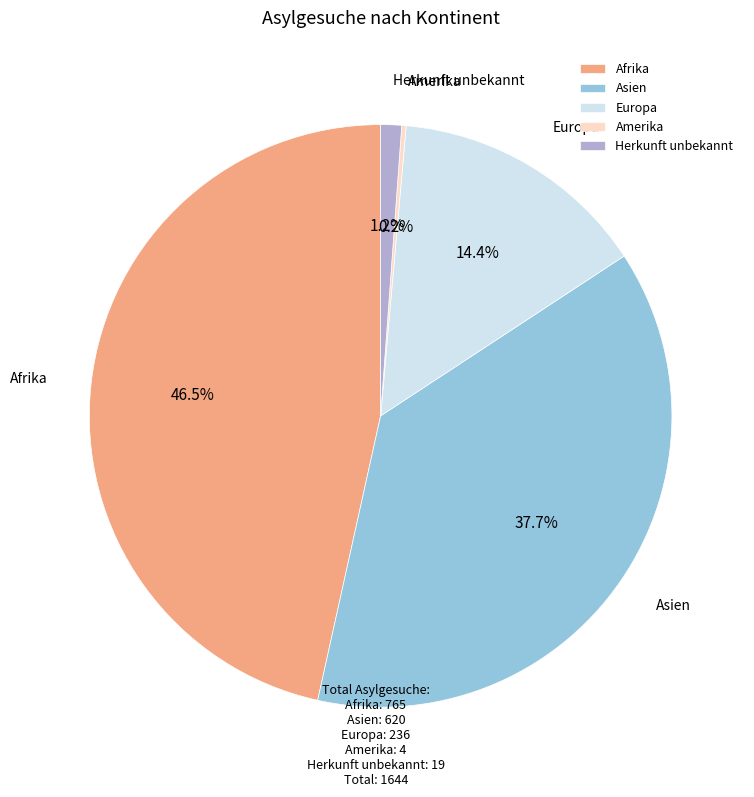

Is it true that Afrika is 38% of the pie?

False